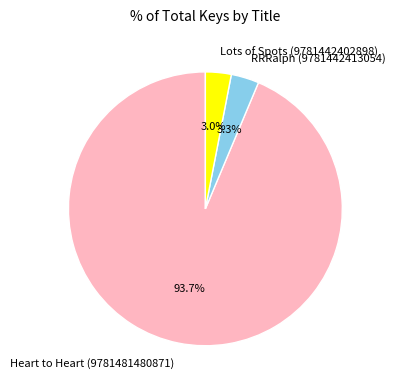

What is the ratio of the value at Lots of Spots (9781442402898) to the value at RRRalph (9781442413054)?

0.9